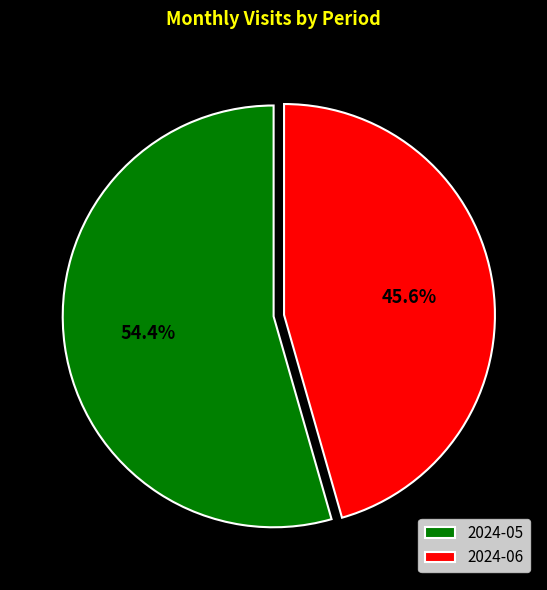

What percentage is the 2024-05 slice, to the nearest percent?

54%